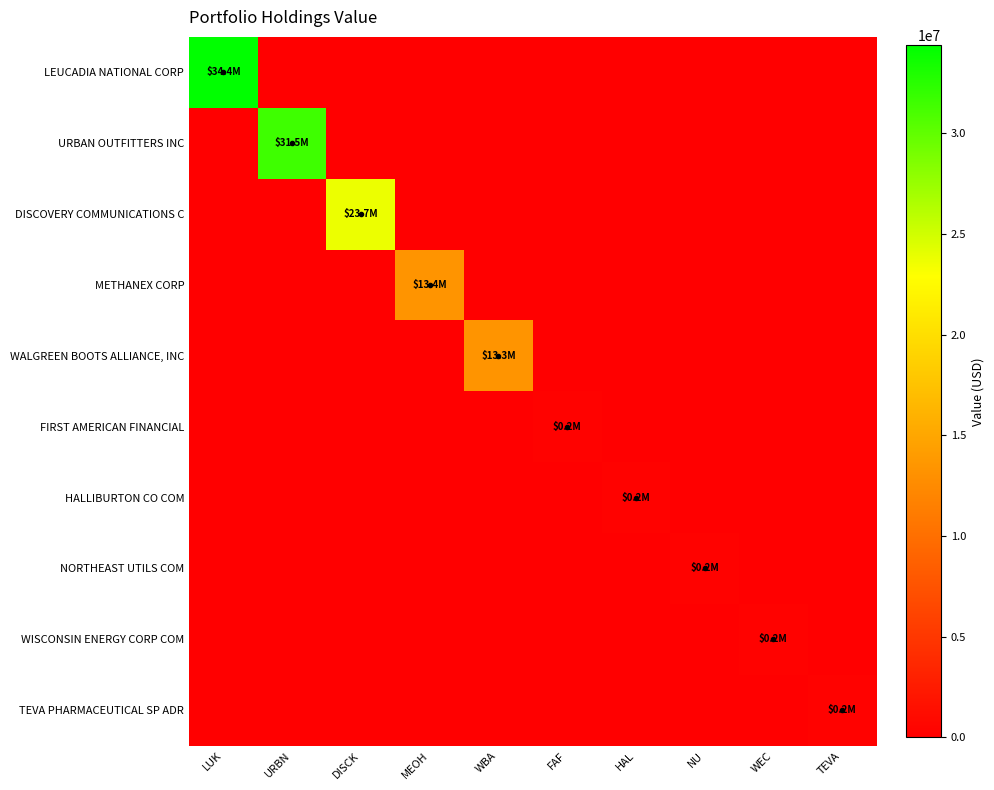

What is the spread (max minus min) of values at NU?

230000